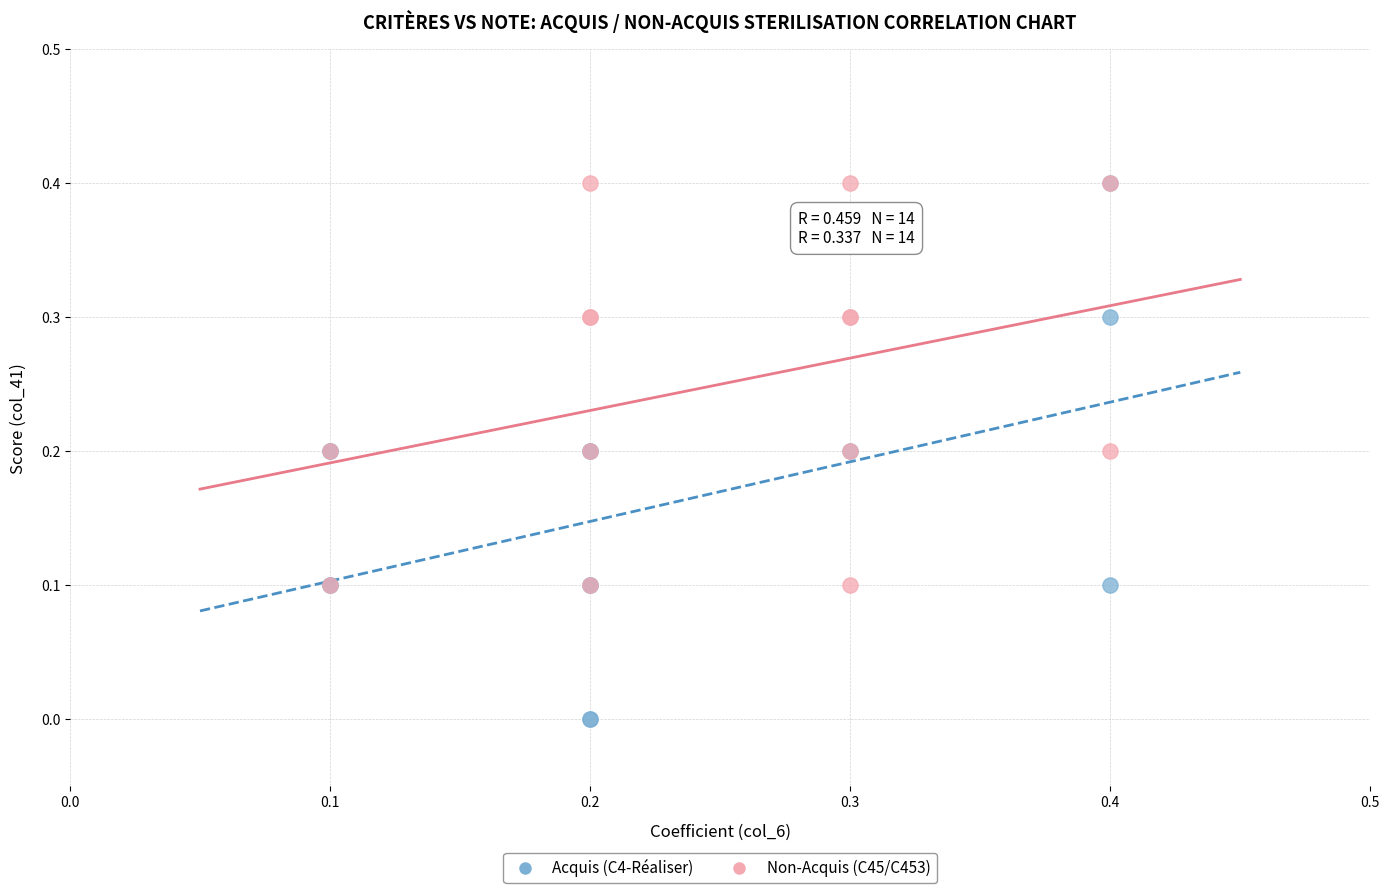

Which series reaches the minimum Y coordinate?

Acquis (C4-Réaliser)